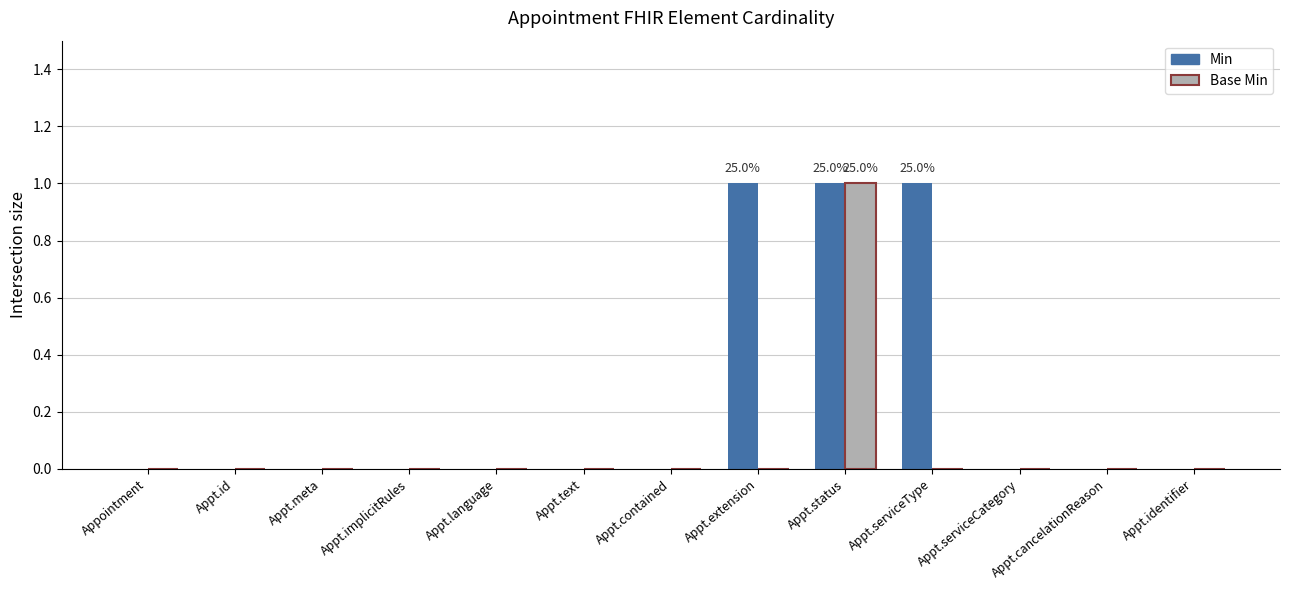

How many groups of bars are there?

13